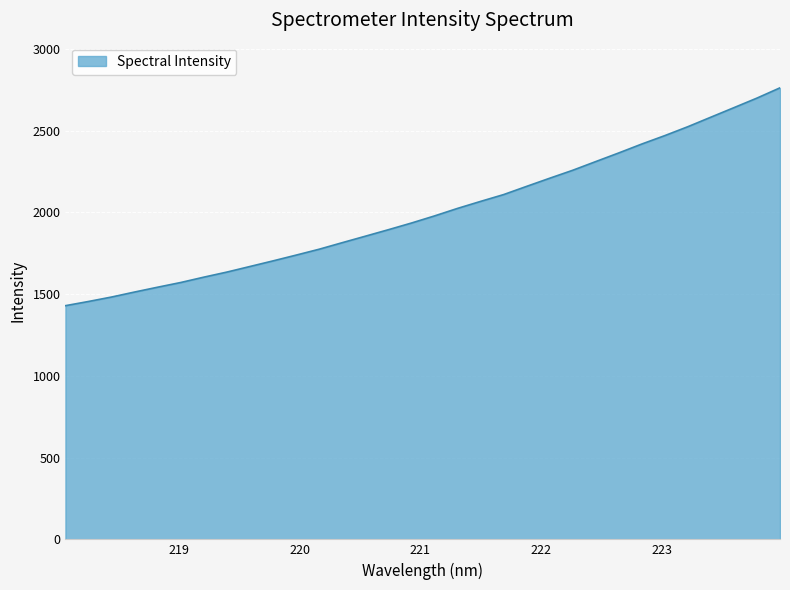

What is the smallest value displayed?

1429.6